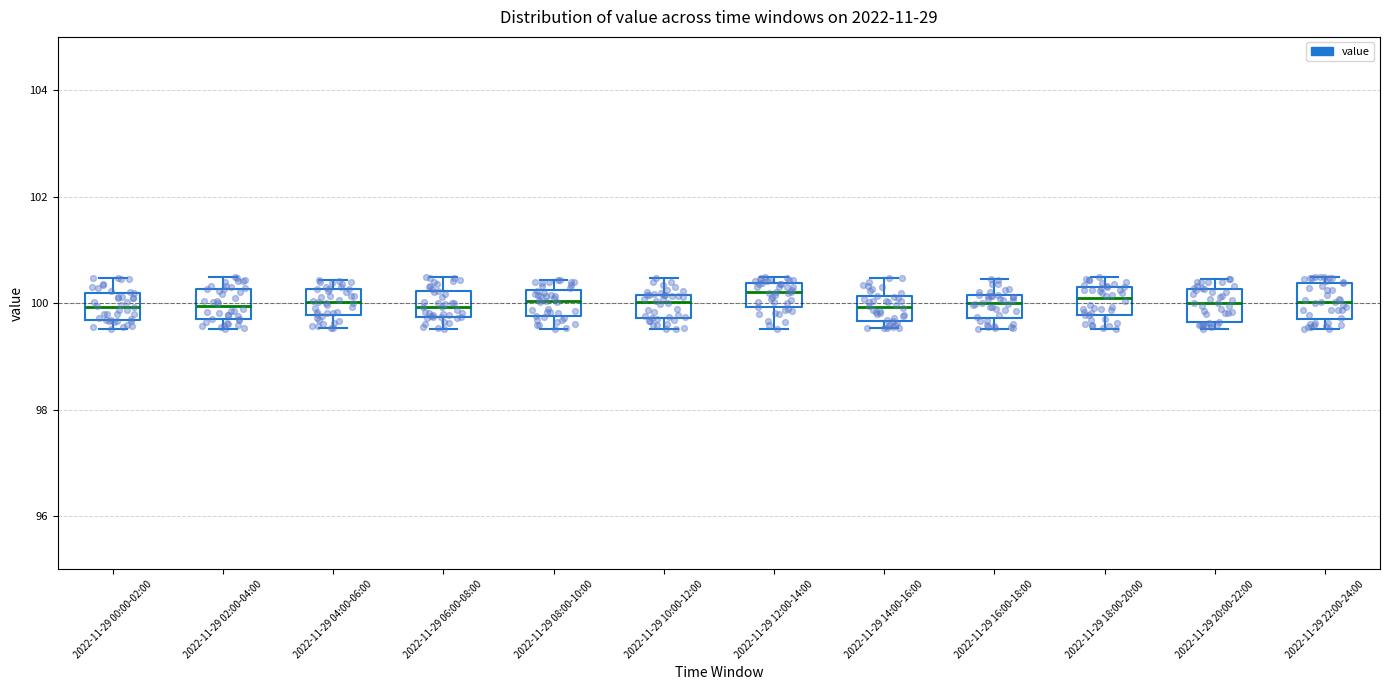

Reading left to right, transcribe this box plot: for each box, give where its median line is, the range the box spans, and where its two whiskers end, as read against the y-axis. The values are not printed on the chart, so give them approximately, as read against the axis.

2022-11-29 00:00-02:00: median 100.0, box 99.6 to 100.2, whiskers 99.6 (just below the box's lower edge) to 100.4
2022-11-29 02:00-04:00: median 100.0, box 99.6 to 100.2, whiskers 99.6 (just below the box's lower edge) to 100.4
2022-11-29 04:00-06:00: median 100.0, box 99.8 to 100.2, whiskers 99.6 to 100.4
2022-11-29 06:00-08:00: median 100.0, box 99.8 to 100.2, whiskers 99.6 to 100.4
2022-11-29 08:00-10:00: median 100.0, box 99.8 to 100.2, whiskers 99.6 to 100.4
2022-11-29 10:00-12:00: median 100.0, box 99.8 to 100.2, whiskers 99.6 to 100.4
2022-11-29 12:00-14:00: median 100.2, box 100.0 to 100.4, whiskers 99.6 to 100.4 (just above the box's upper edge)
2022-11-29 14:00-16:00: median 100.0, box 99.6 to 100.2, whiskers 99.6 (just below the box's lower edge) to 100.4
2022-11-29 16:00-18:00: median 100.0, box 99.8 to 100.2, whiskers 99.6 to 100.4
2022-11-29 18:00-20:00: median 100.0, box 99.8 to 100.4, whiskers 99.6 to 100.4 (just above the box's upper edge)
2022-11-29 20:00-22:00: median 100.0, box 99.6 to 100.2, whiskers 99.6 (just below the box's lower edge) to 100.4
2022-11-29 22:00-24:00: median 100.0, box 99.6 to 100.4, whiskers 99.6 (just below the box's lower edge) to 100.4 (just above the box's upper edge)